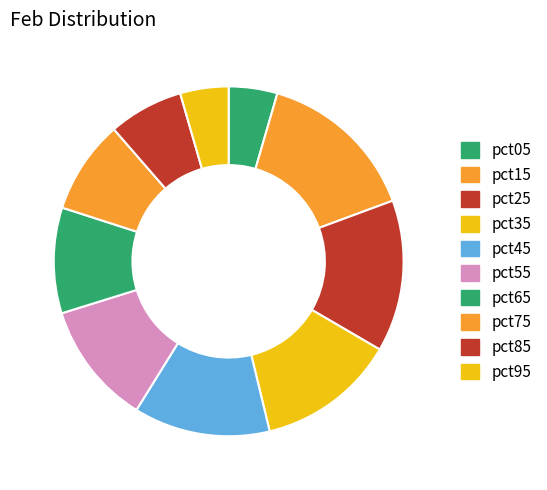

To the nearest percent, what portion does pct15 represent?

15%